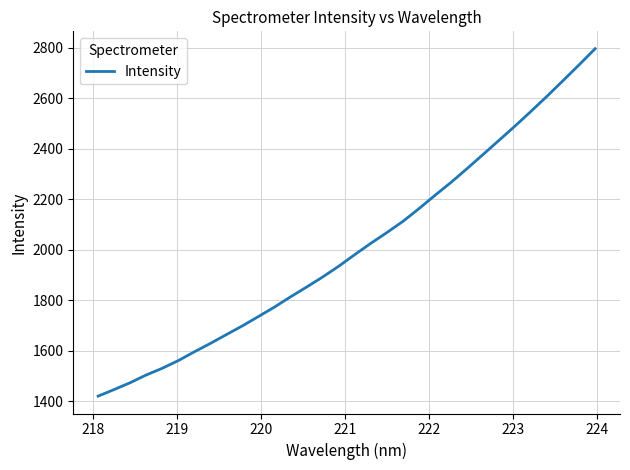

How many lines are shown in the chart?

1